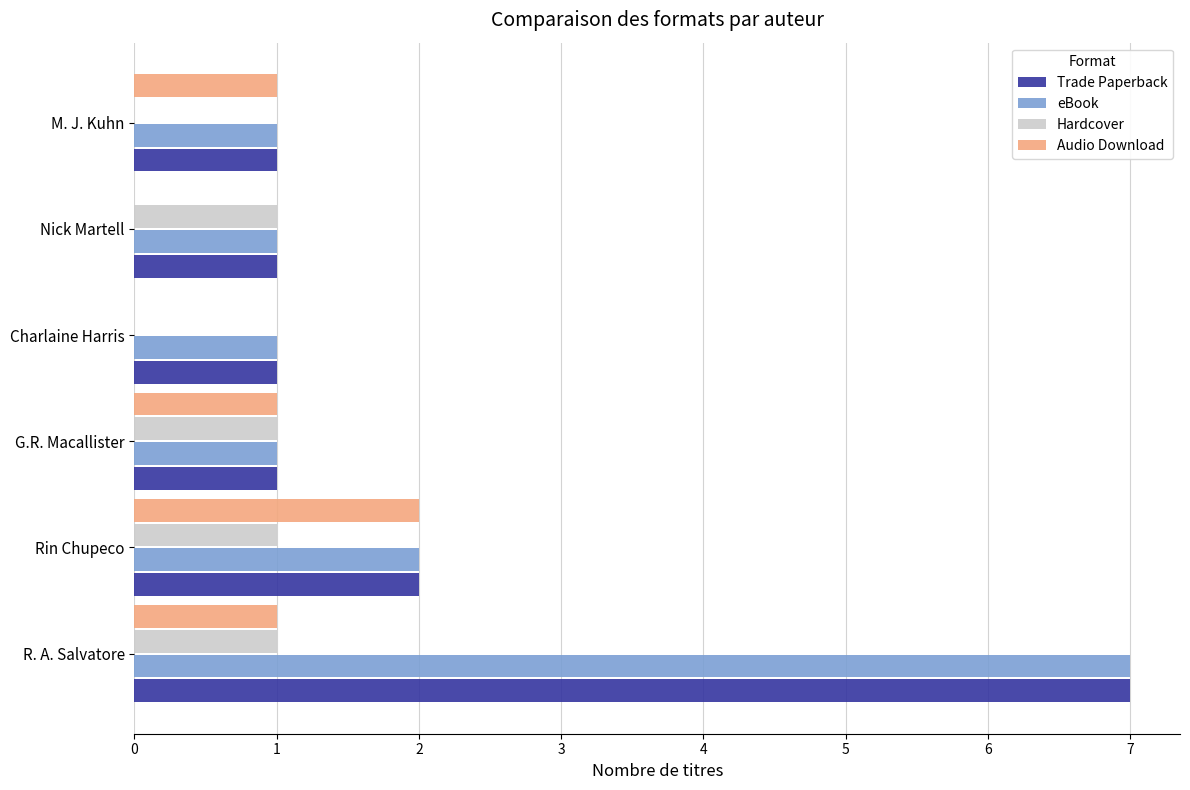

What is the sum of all eBook values?

13